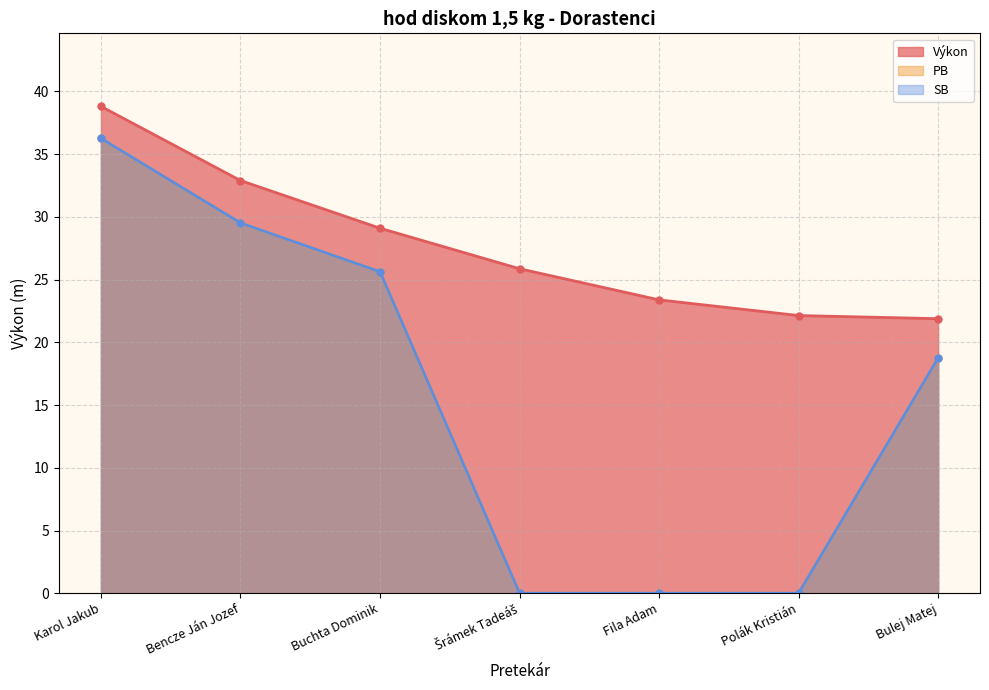

Is it true that Výkon equals 38.8 at Karol Jakub?

True